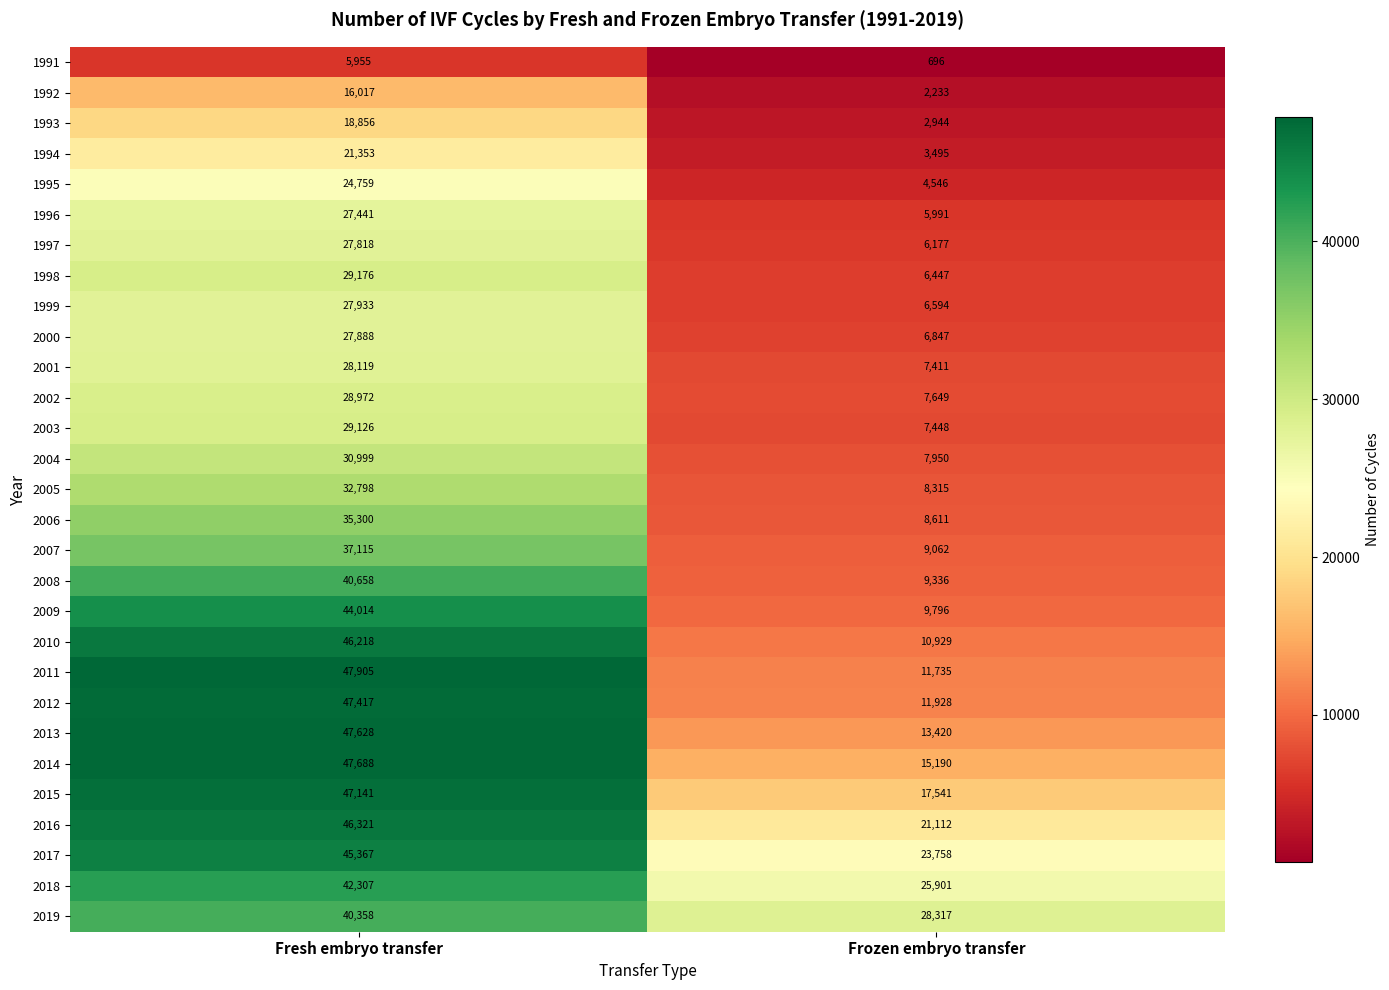

Which series has the largest total across all categories?

2017